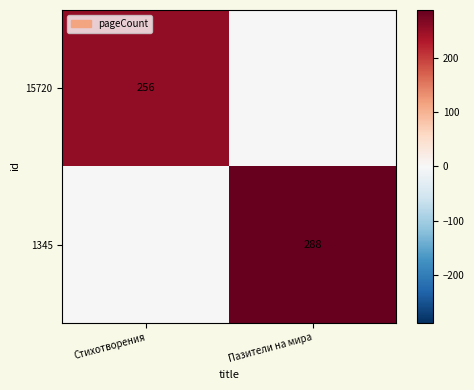

The value of 15720 at Стихотворения is 105. True or false?

False